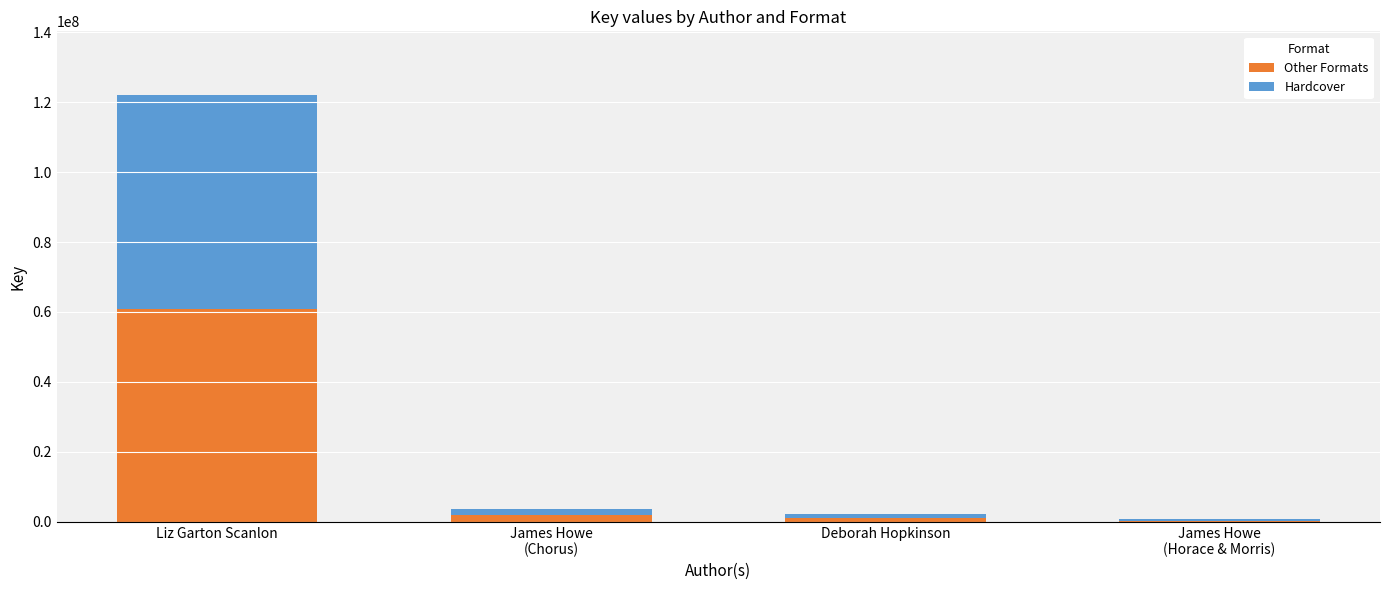

At which label does Other Formats reach its peak?

Liz Garton Scanlon